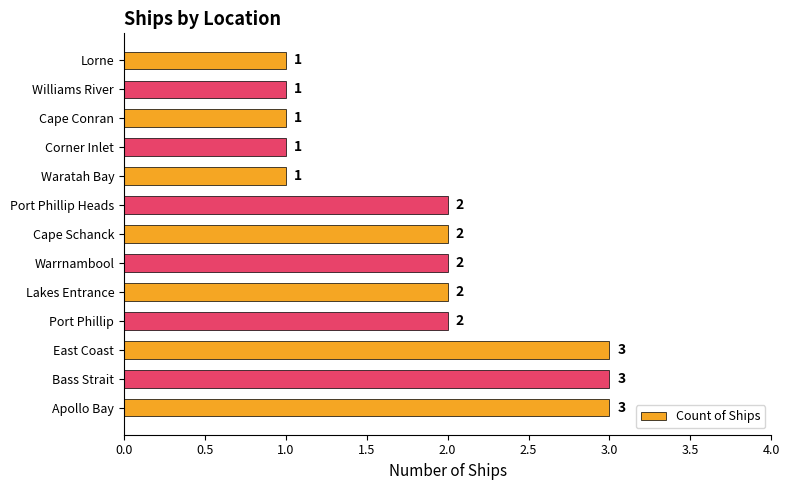

What is the smallest value displayed?

1